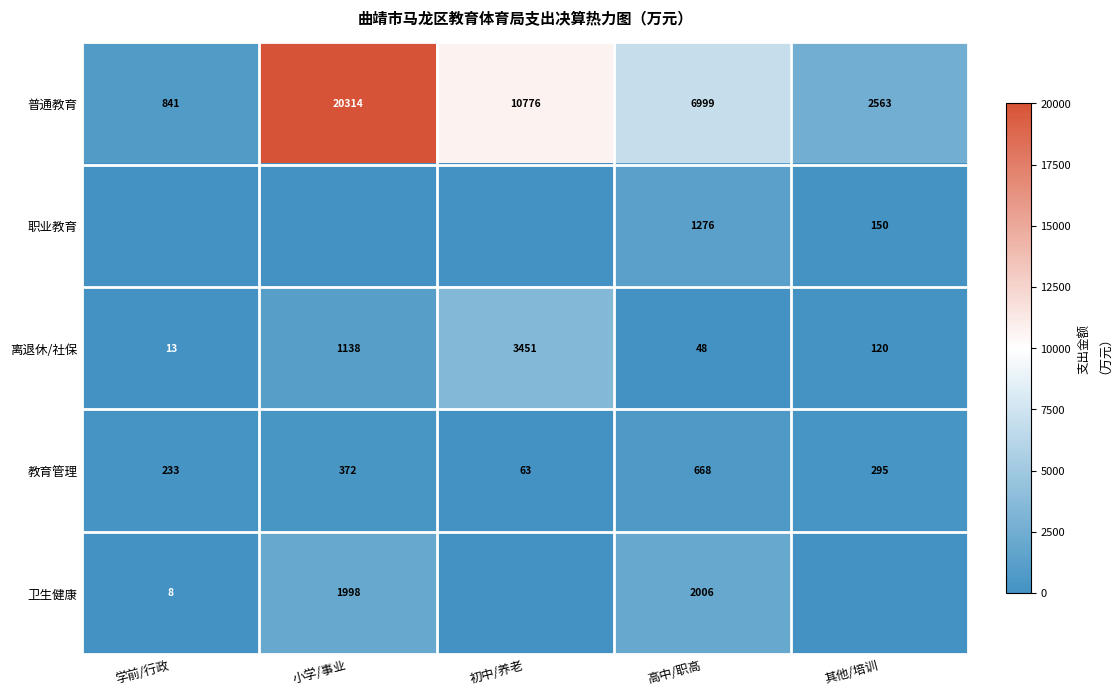

List the labels in order of 教育管理 value, smallest first.

初中/养老, 学前/行政, 其他/培训, 小学/事业, 高中/职高